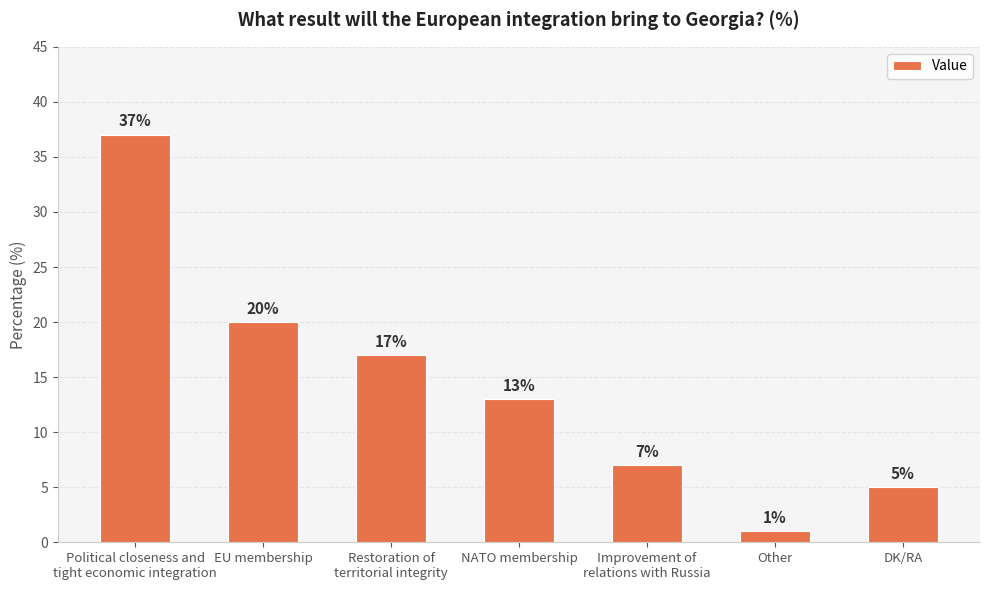

What is the value of the 3rd bar from the left?

17